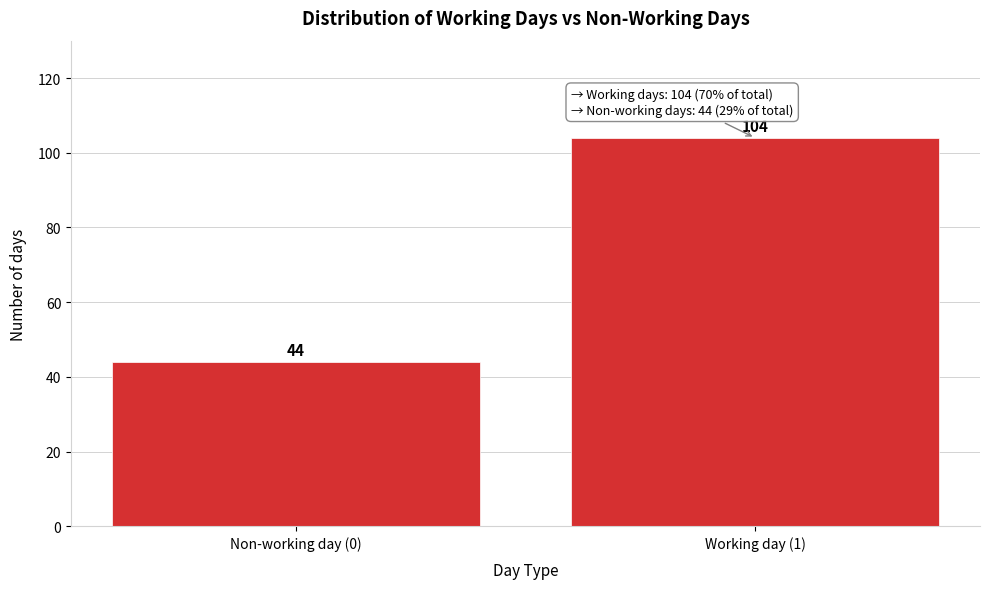

Reading left to right, list all the values displayed in this chart.

Non-working day (0)=44	Working day (1)=104